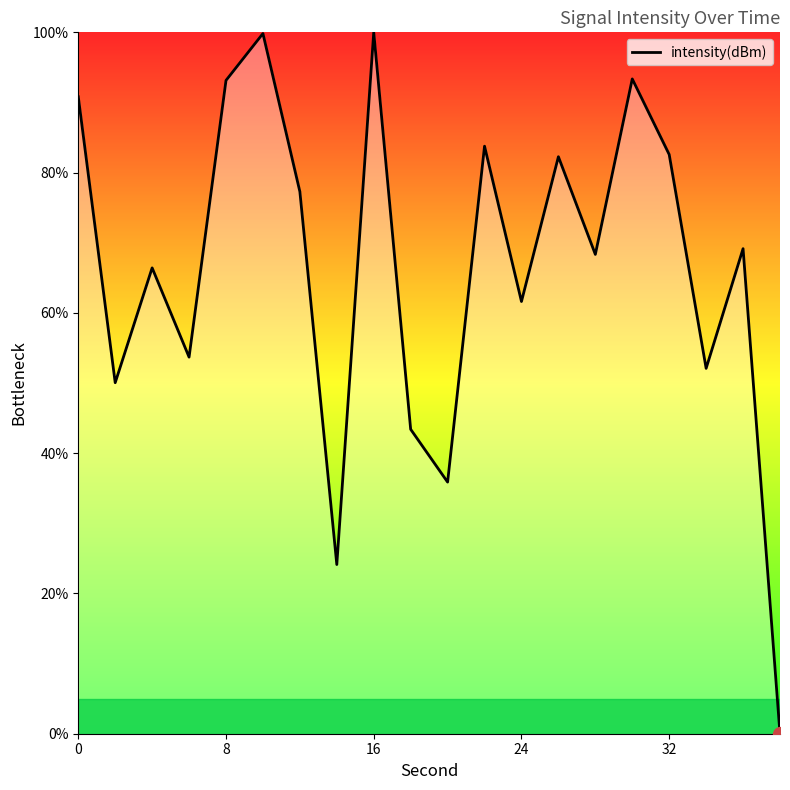

What is the maximum value shown in the chart?

100.0